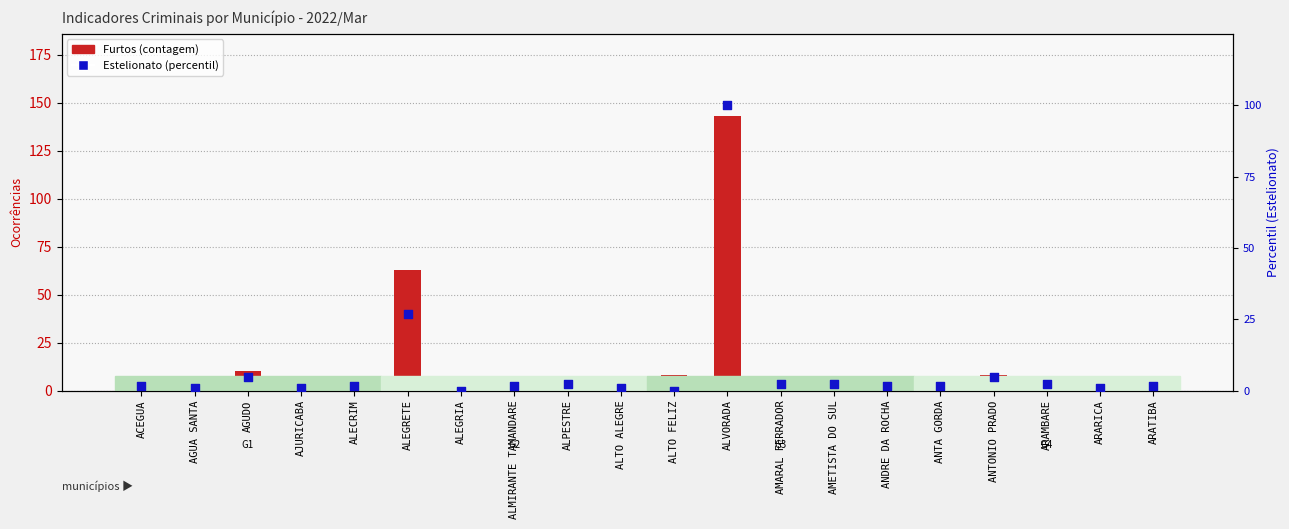

Which series has the largest Y range (max minus min)?

Furtos